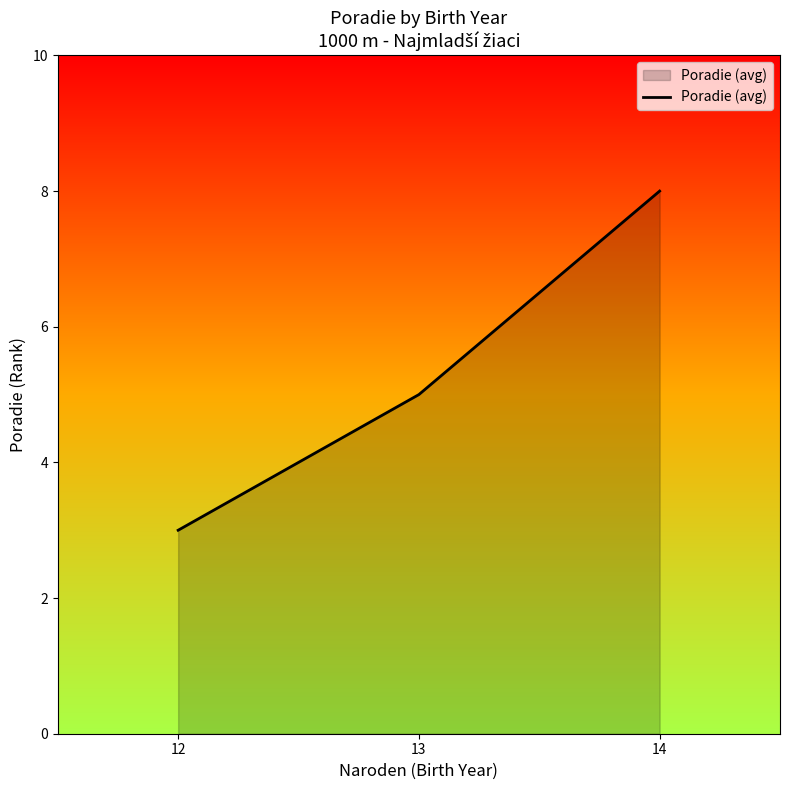

What is the maximum value shown in the chart?

8